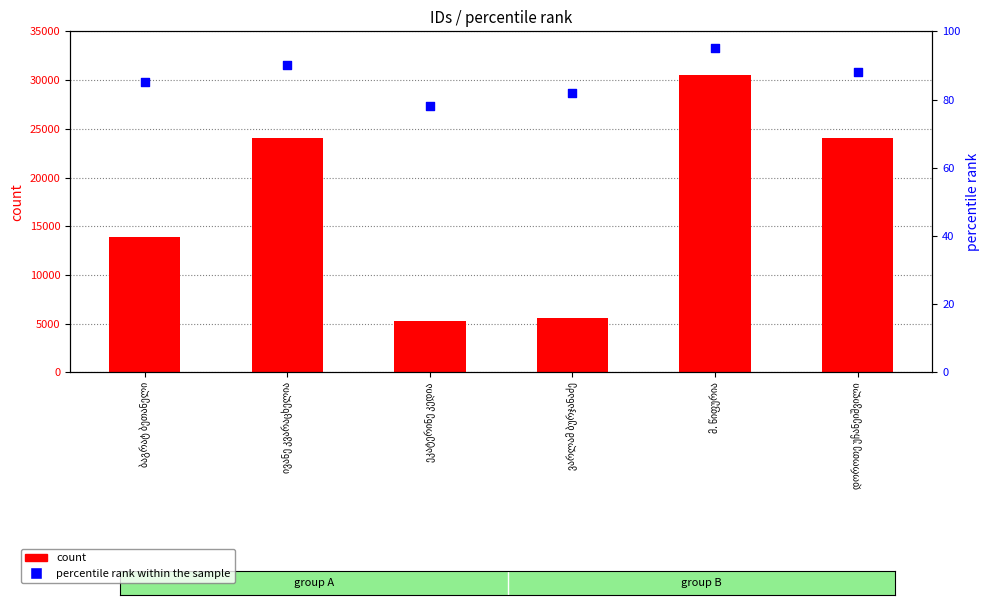

At how many categories does at least one series exceed 8474?

4